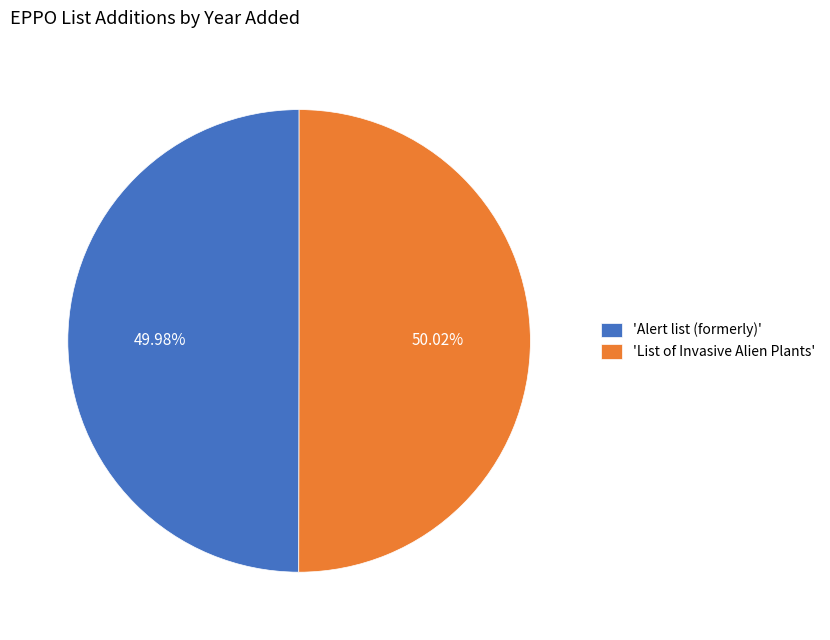

Is there a majority slice in this chart?

Yes